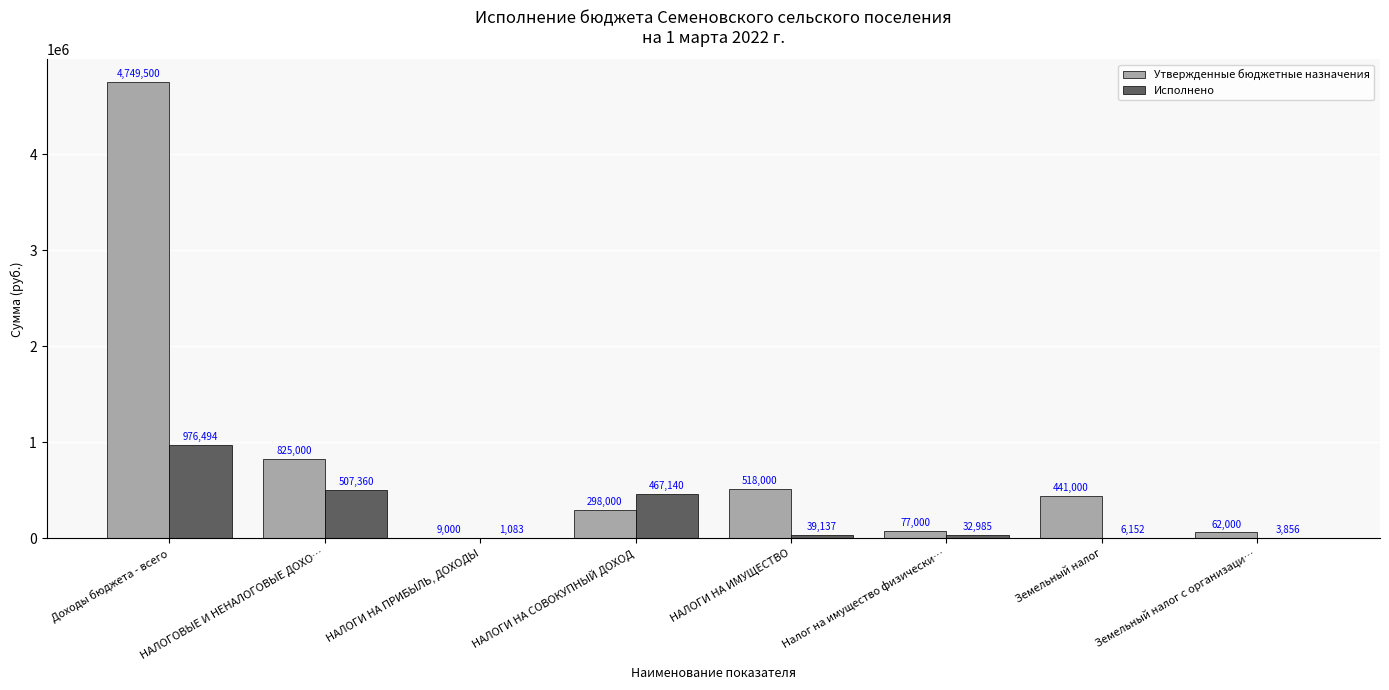

Which series has the largest range (max minus min)?

Утвержденные бюджетные назначения